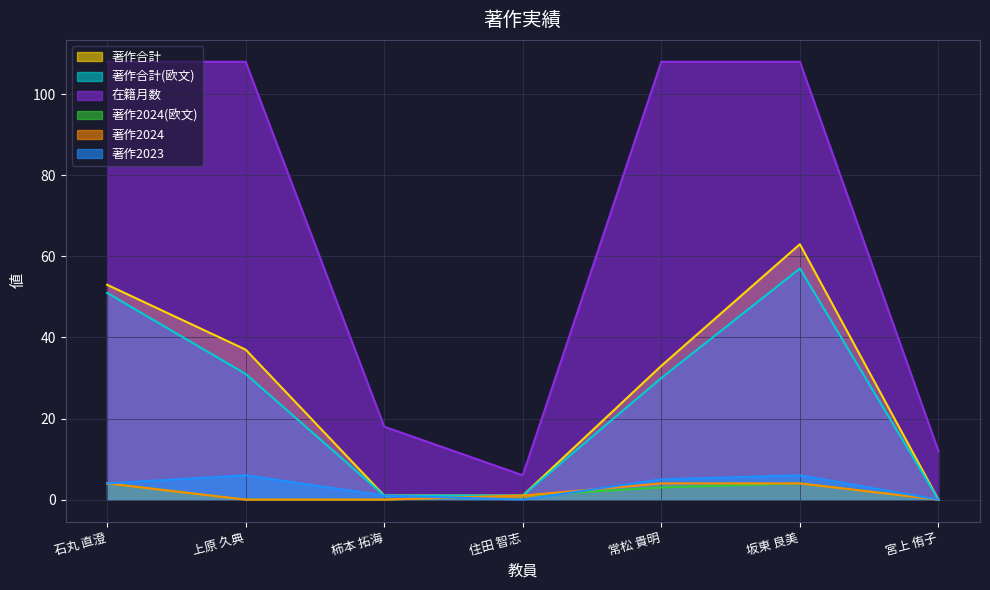

What are all the series names shown in the legend?

著作合計, 著作合計(欧文), 在籍月数, 著作2024(欧文), 著作2024, 著作2023